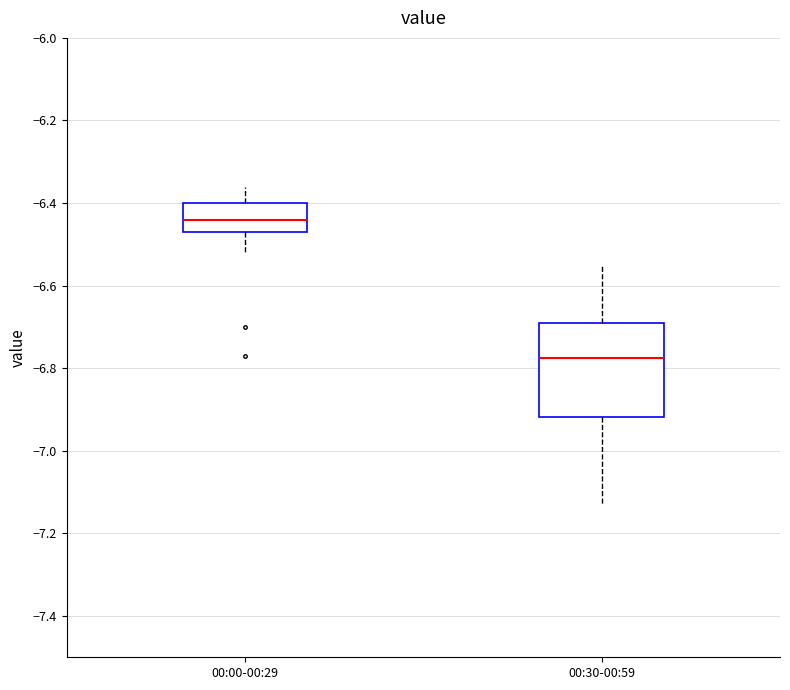

Where does the upper whisker of the box for 00:30-00:59 end on the y-axis? The values are not printed on the chart, so give them approximately, as read against the axis.

-6.54